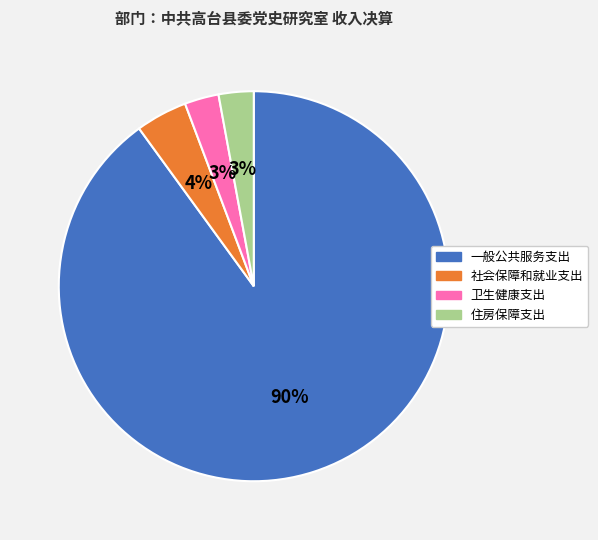

Count the number of slices in the pie.

4